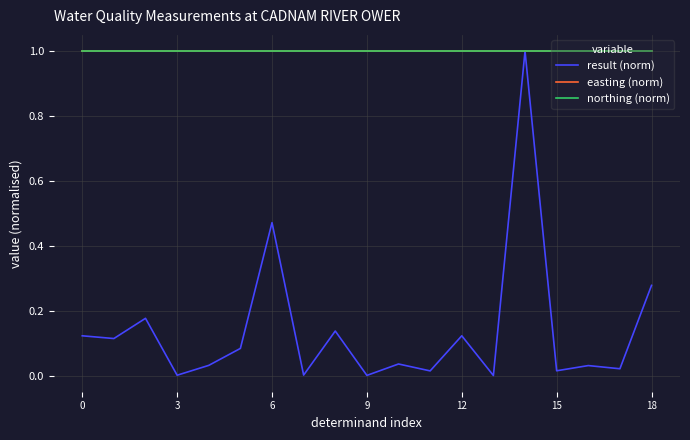

Is this an area chart (filled region under the line)?

No